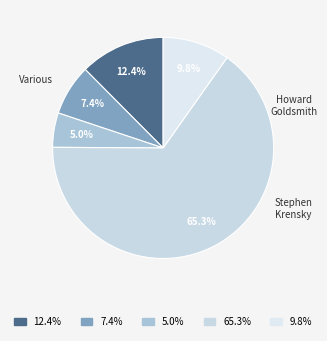

Which slice is the smallest?

5.0%